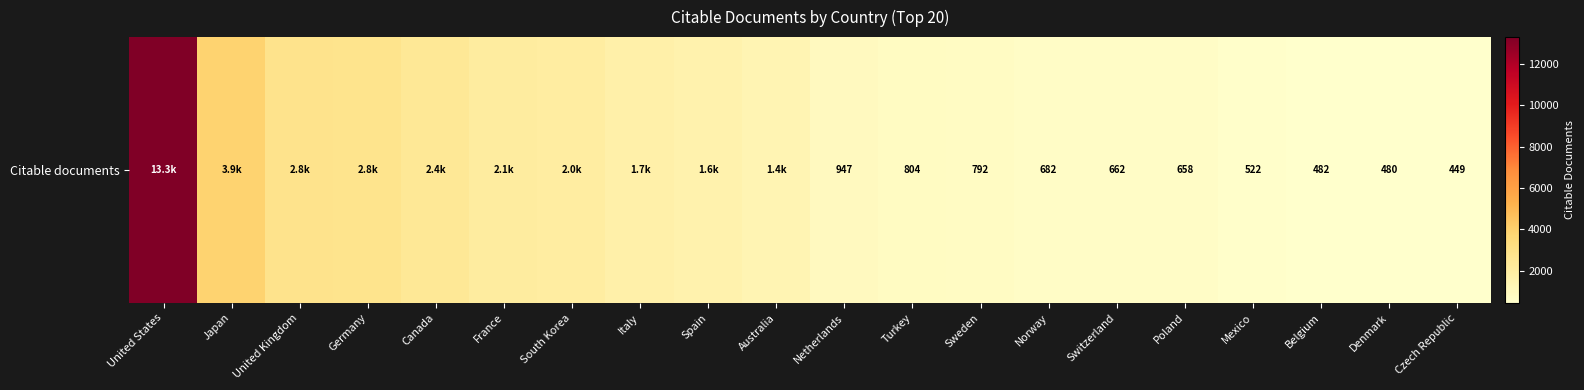

Is it true that the value at Turkey is 1261?

False